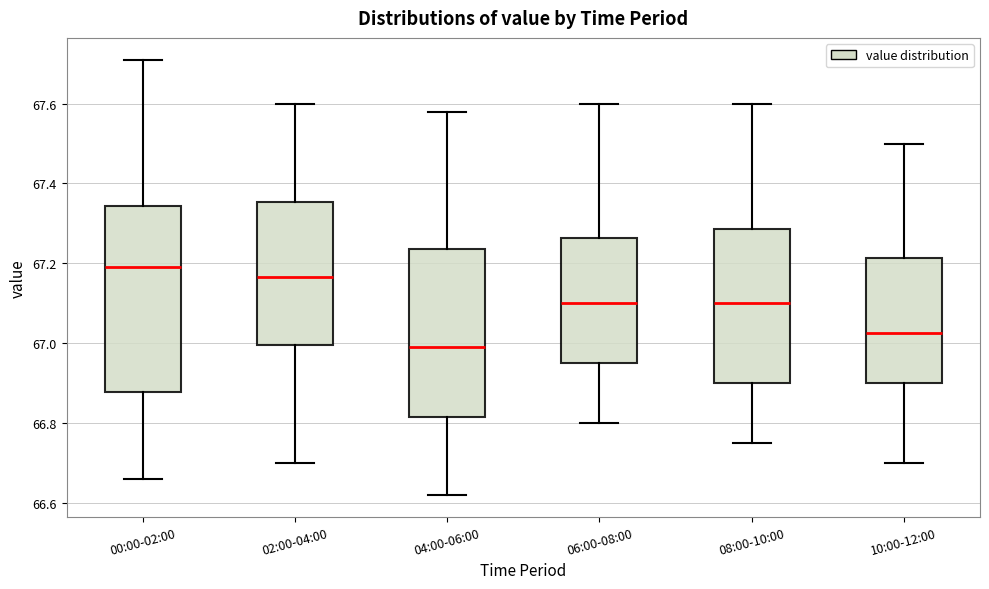

Comparing the boxes themselves (not the whiskers), which one is the tallest?

00:00-02:00